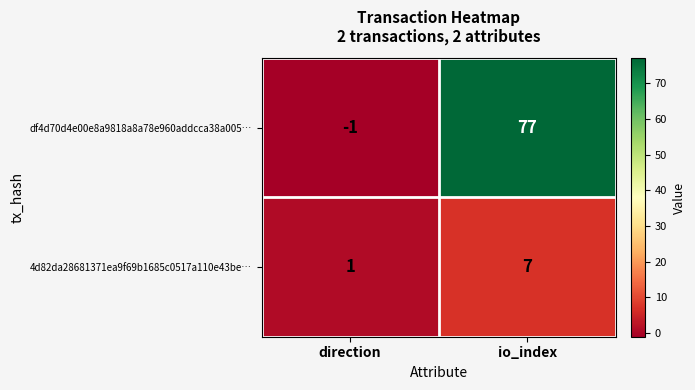

Is the value of df4d70d4e00e8a9818a8a78e960addcca38a005… at io_index greater than the value of 4d82da28681371ea9f69b1685c0517a110e43be… at io_index?

Yes